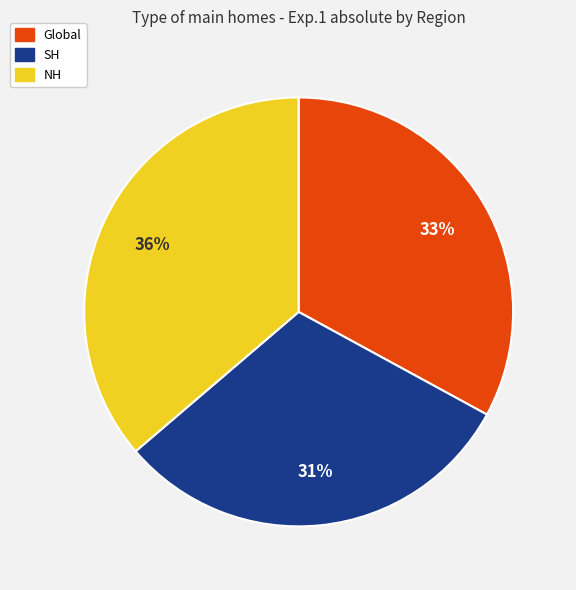

To the nearest percent, what portion does Global represent?

33%